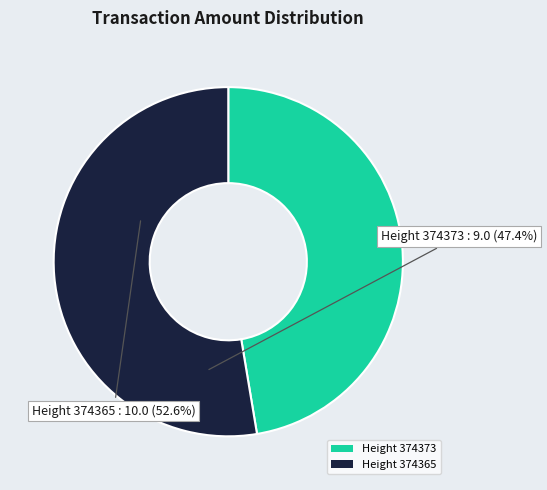

Count the number of slices in the pie.

2